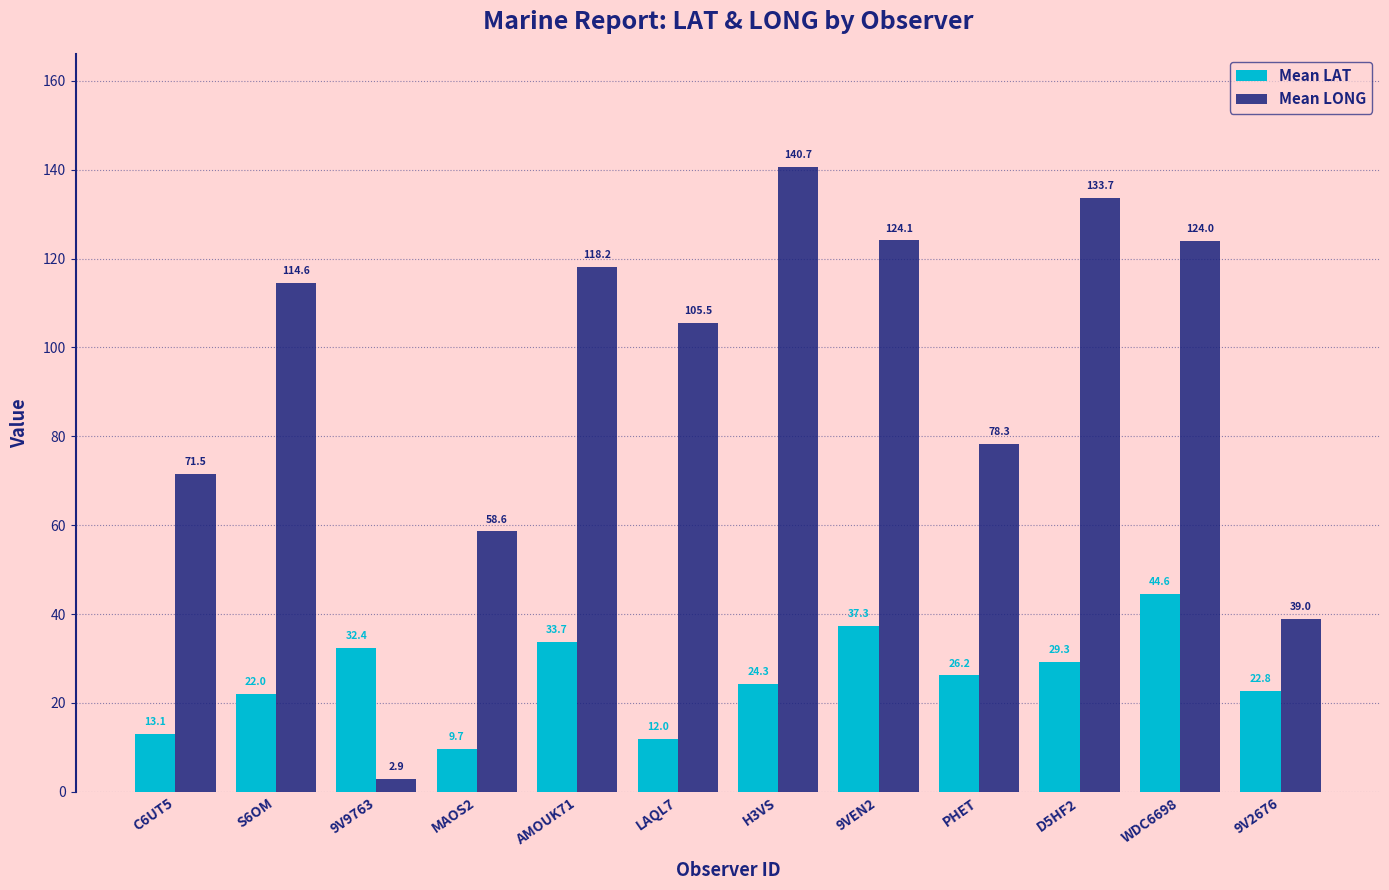

At which label does Mean LONG reach its peak?

H3VS